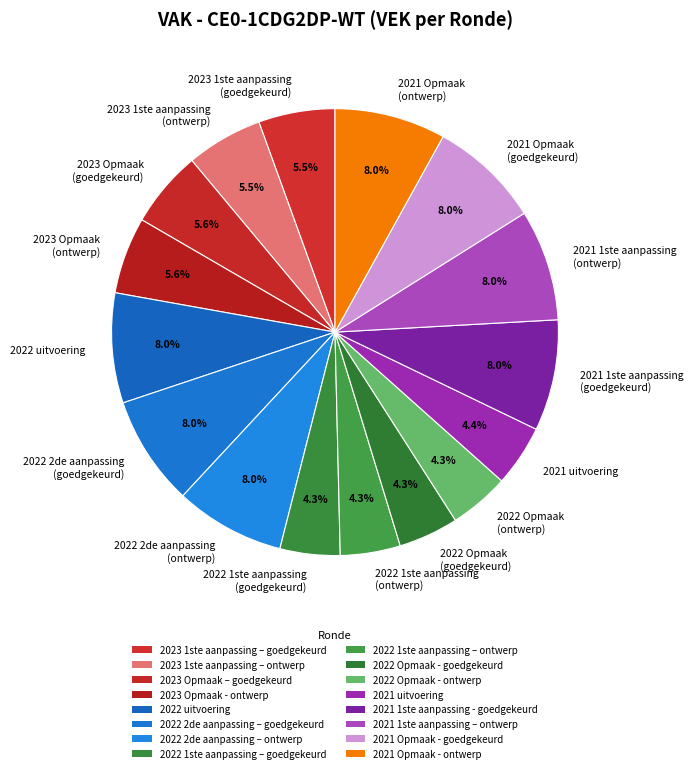

What is the ratio of the value at 2022 1ste aanpassing (goedgekeurd) to the value at 2022 2de aanpassing (goedgekeurd)?

0.5